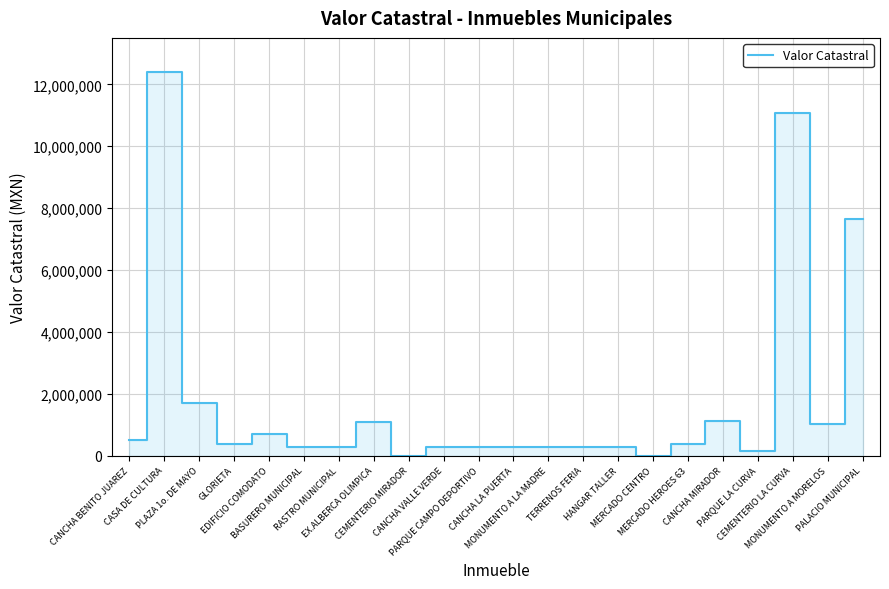

Read the value at TERRENOS FERIA, to the nearest 100.

286600